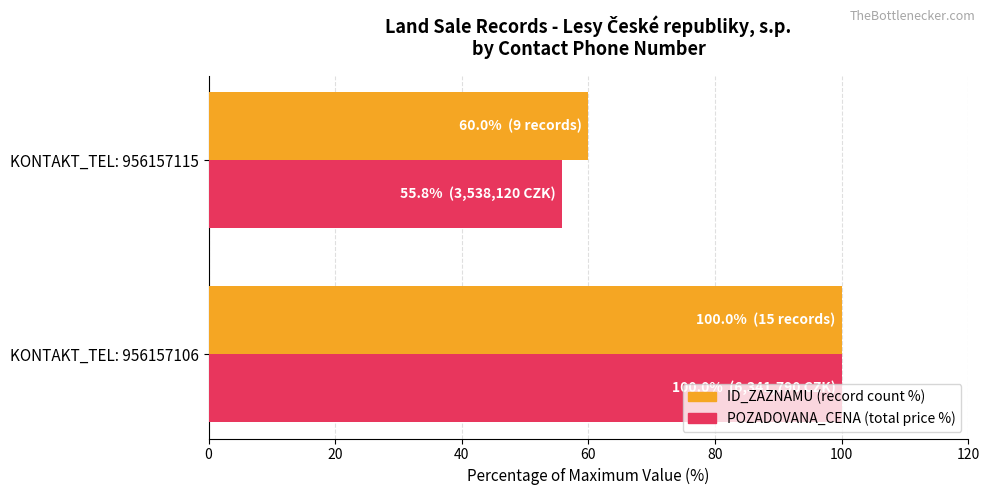

Is it true that POZADOVANA_CENA (total price %) equals 23.1 at KONTAKT_TEL: 956157106?

False